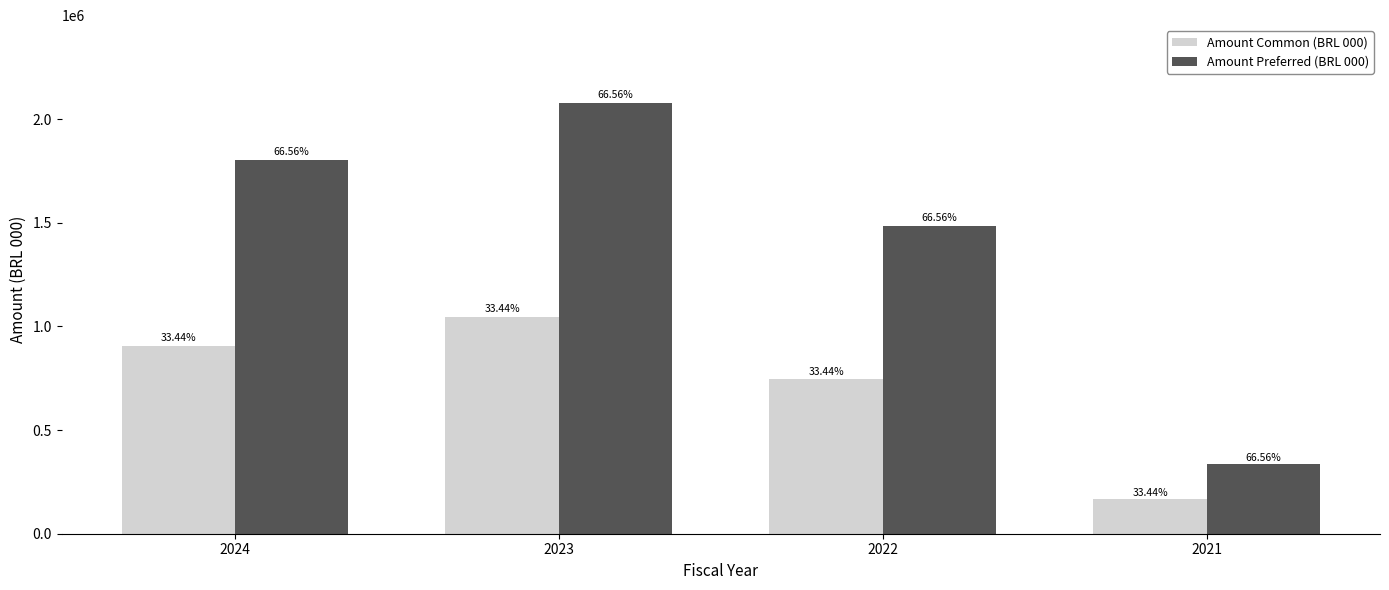

True or false: Amount Preferred (BRL 000) has a value of 1485935.4 at 2022.

True